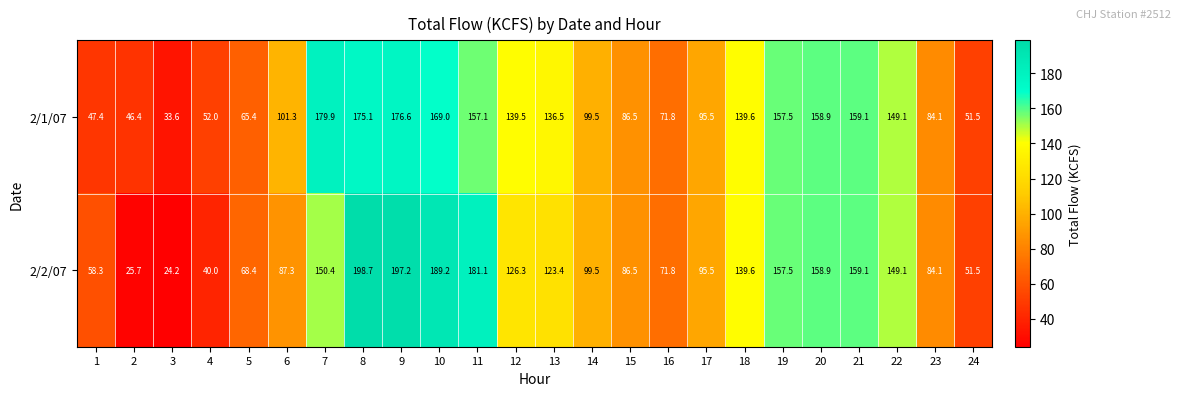

True or false: 2/2/07 has a value of 31.1 at 17.

False